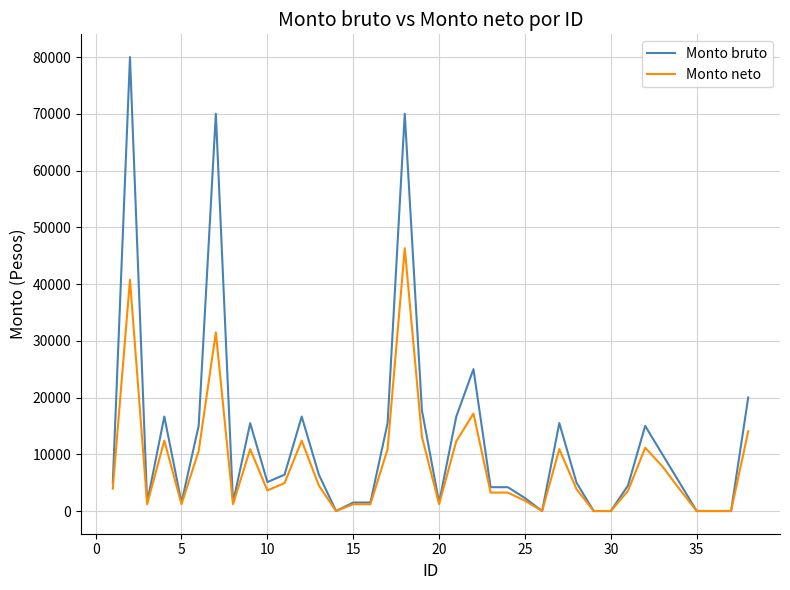

What is the highest value of the Monto bruto series?

80000.0